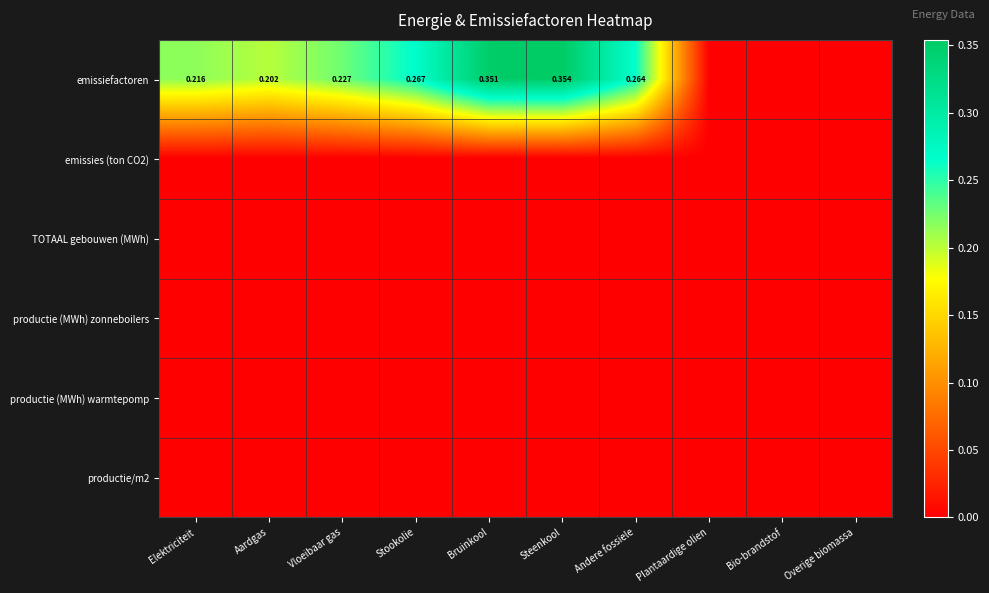

What is the maximum value shown in the chart?

0.4